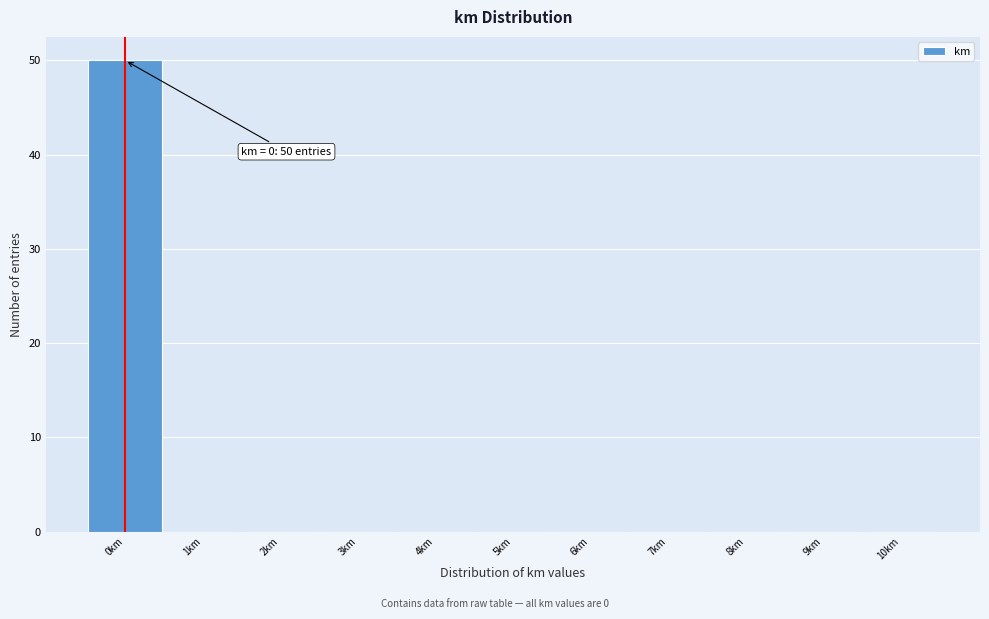

Which range on the x-axis has the tallest bar?

-0.5 to 0.5